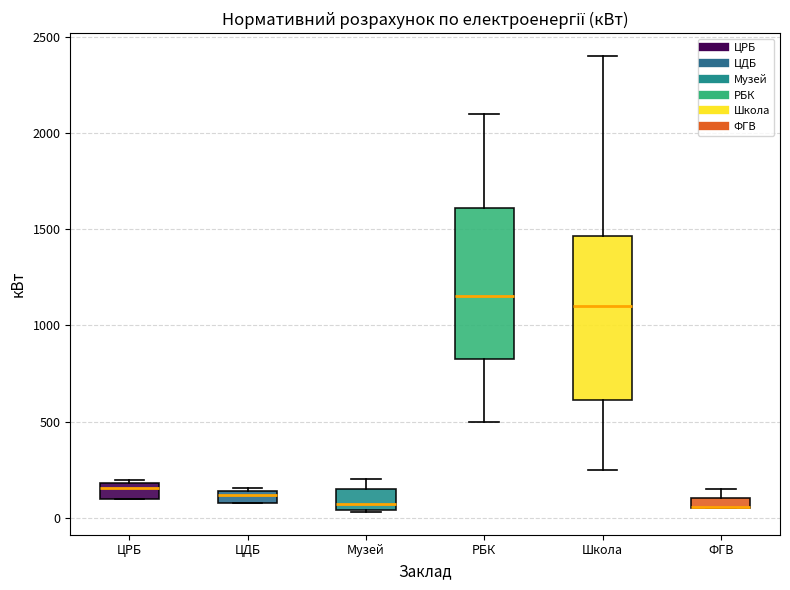

Where is the upper edge of the box for ЦДБ on the y-axis? The values are not printed on the chart, so give them approximately, as read against the axis.

150